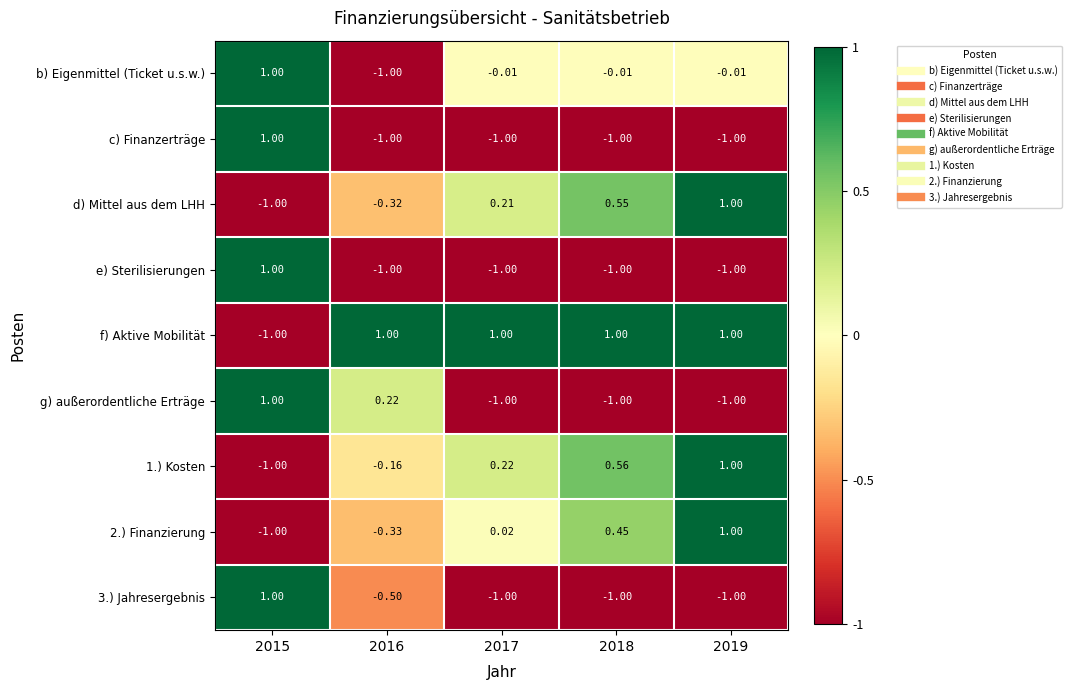

Is the value of 1.) Kosten at 2018 greater than the value of 3.) Jahresergebnis at 2019?

Yes